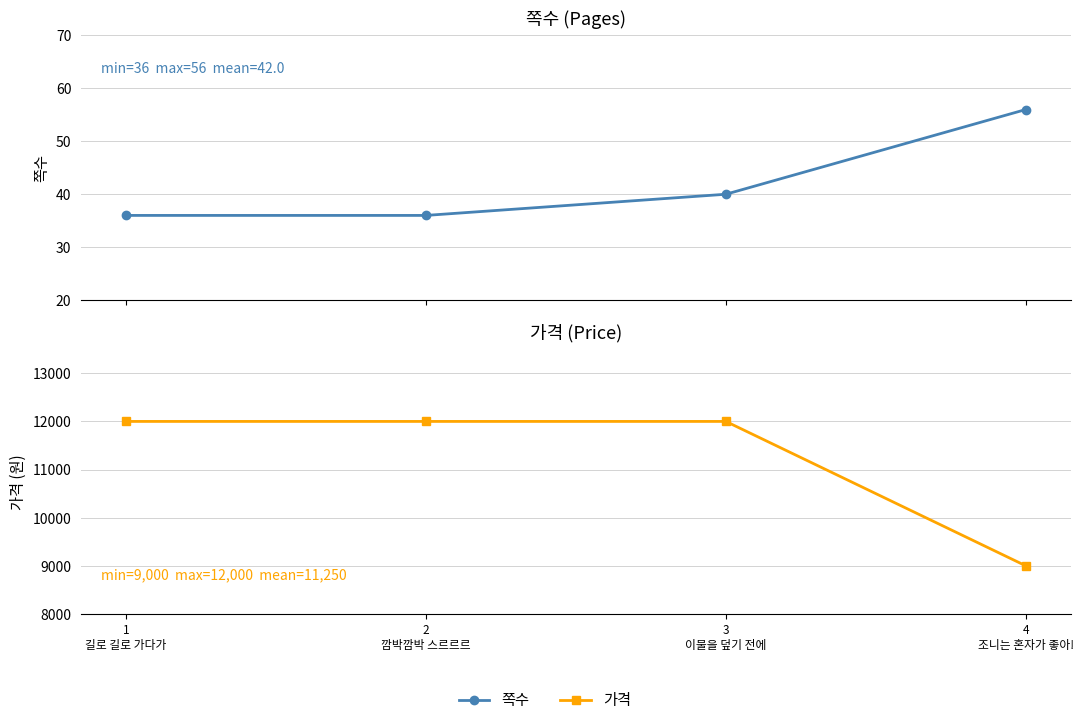

Reading left to right, what are all the values shown in this chart?

쪽수: 36	36	40	56
가격: 12000	12000	12000	9000